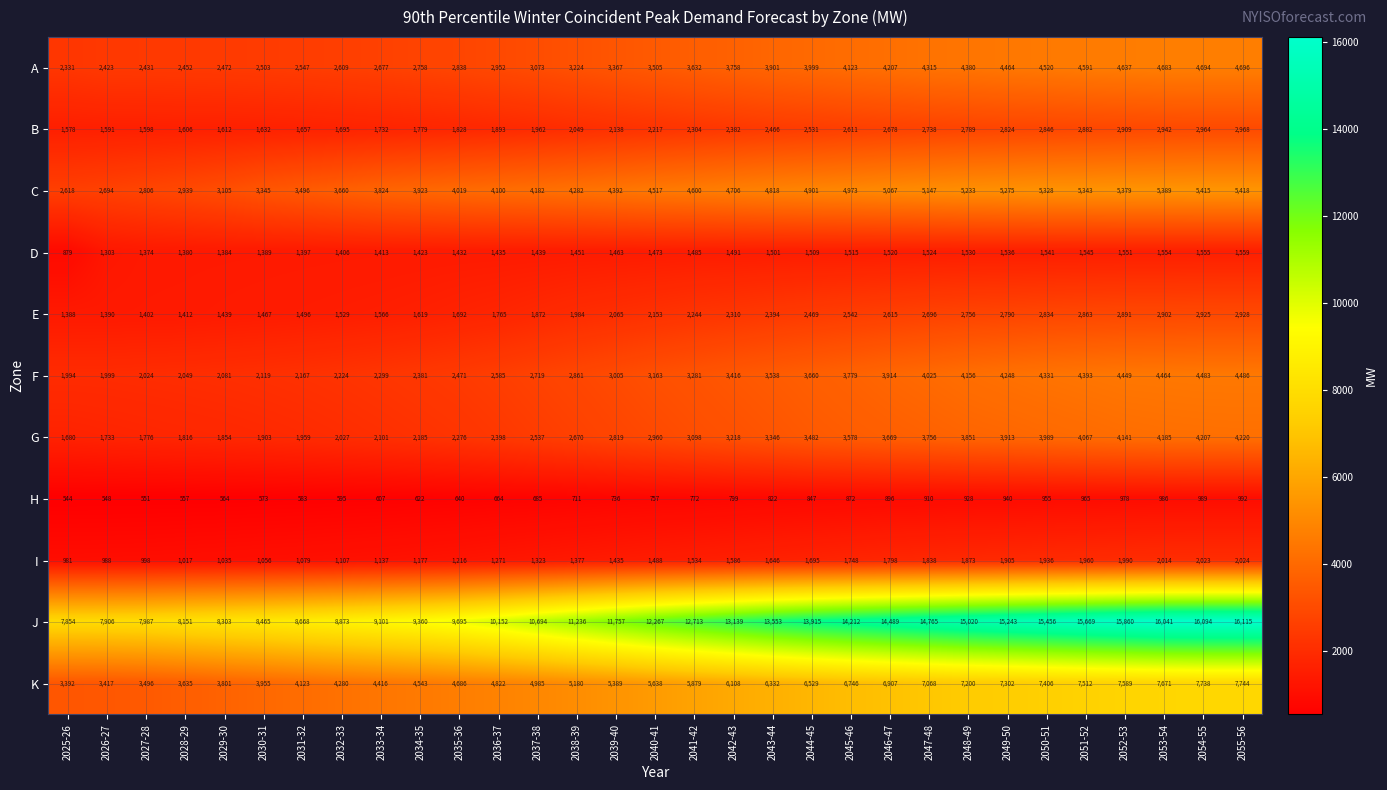

What is the approximate value of B at 2036-37, to the nearest 10?

1890